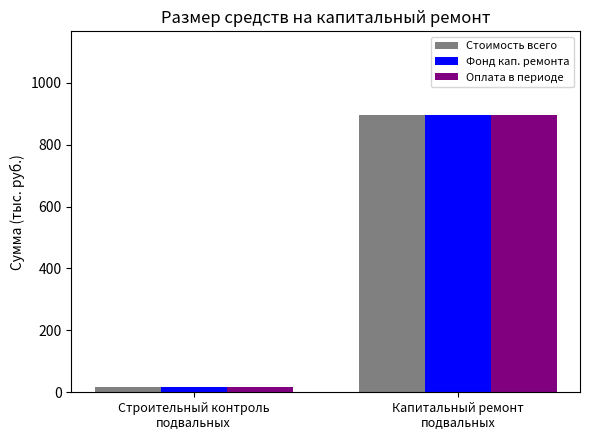

What is the label of the 1st bar from the left?

Строительный контроль
подвальных